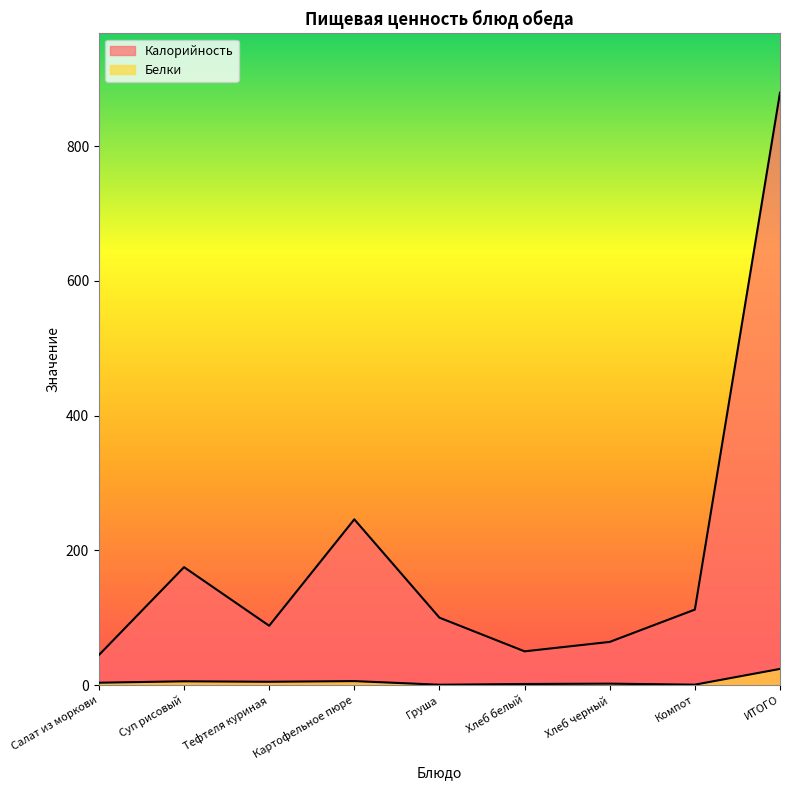

Rank the series by their maximum value, from lowest to highest.

Белки, Калорийность